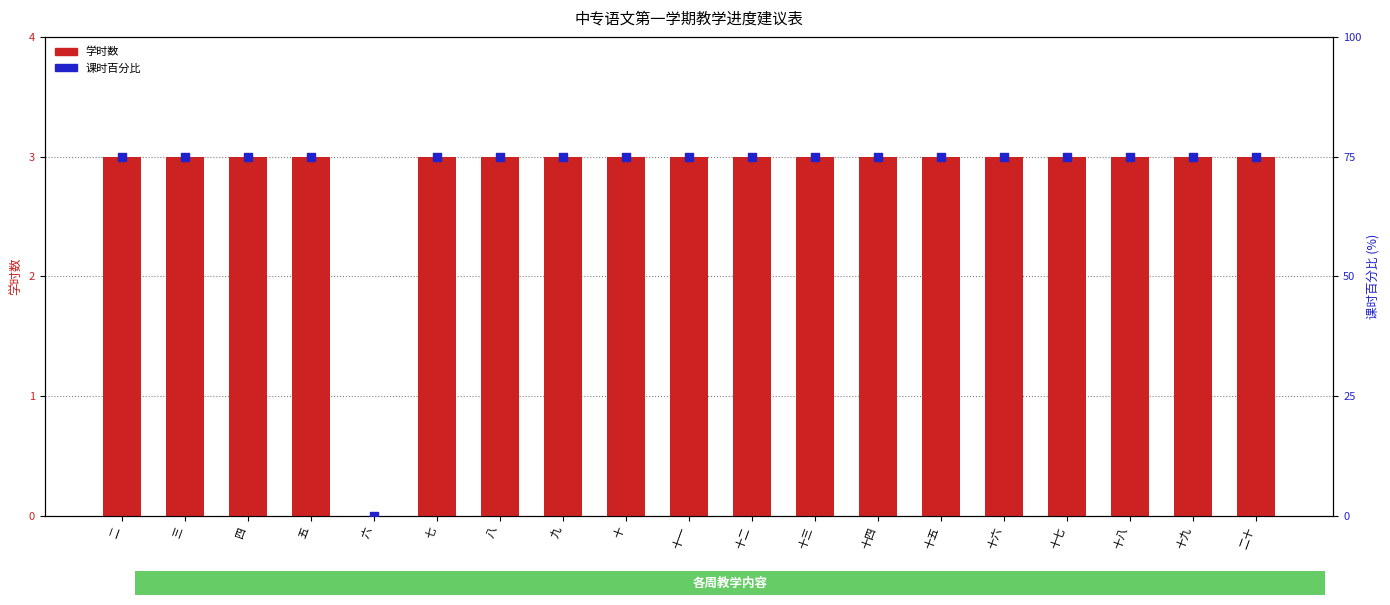

At which category is the sum across all series the highest?

二